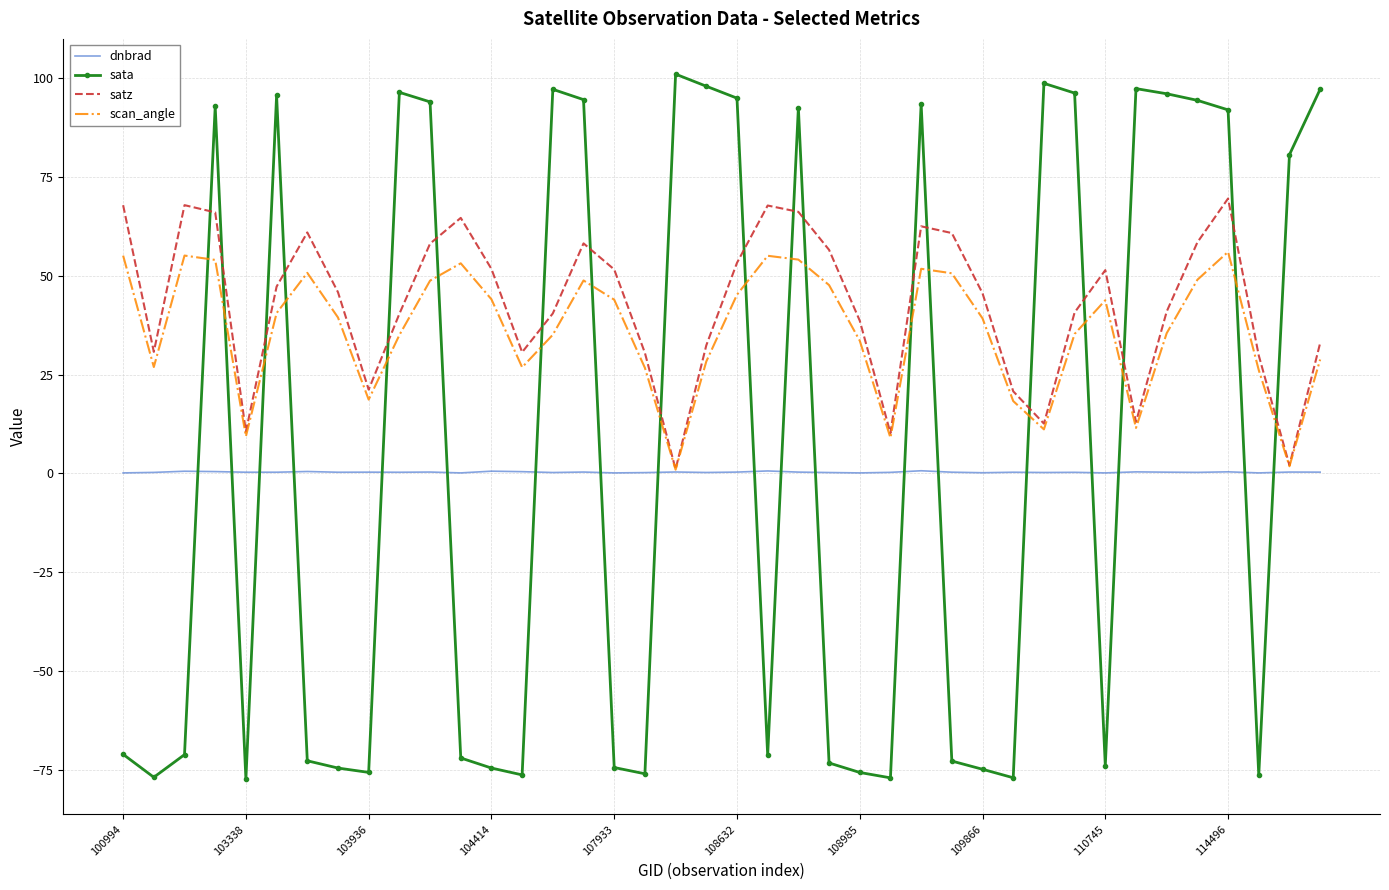

What is the smallest value displayed?

-77.4